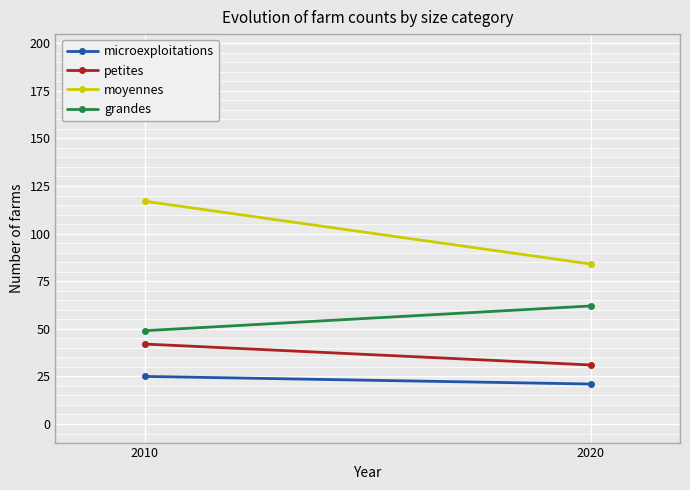

What is the difference between the petites values at 2010 and 2020?

11